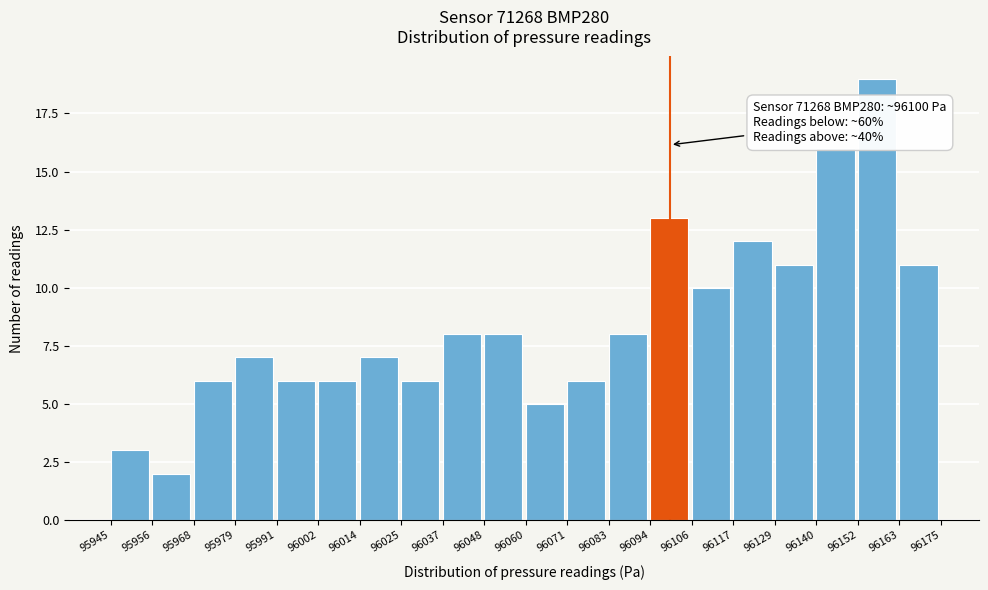

Over which range of the x-axis is the bar tallest?

96152 to 96163